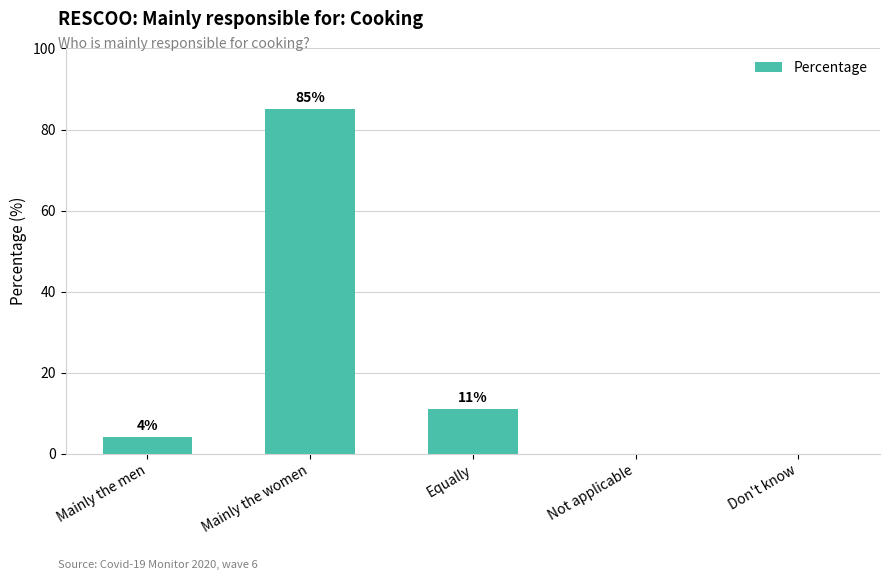

Which category has the highest value across all series?

Mainly the women